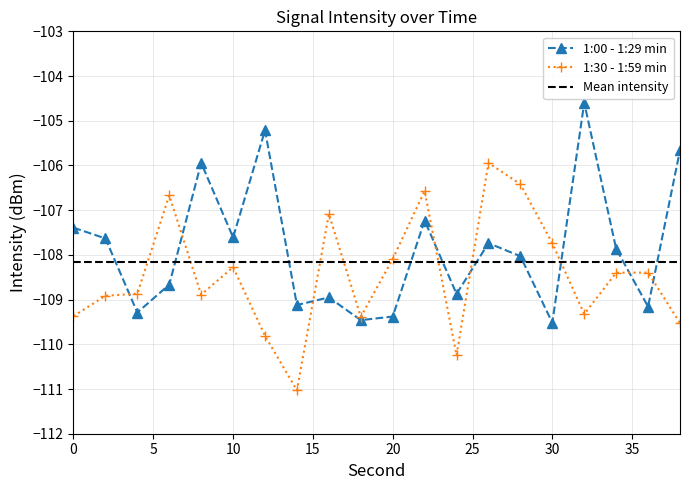

How many lines are shown in the chart?

2